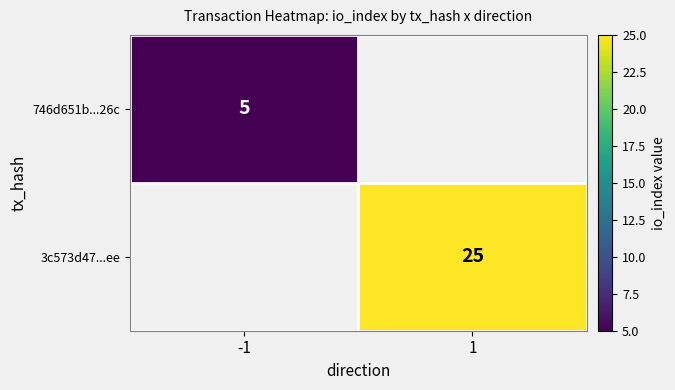

The value of 3c573d47...ee at 1 is 40.5. True or false?

False